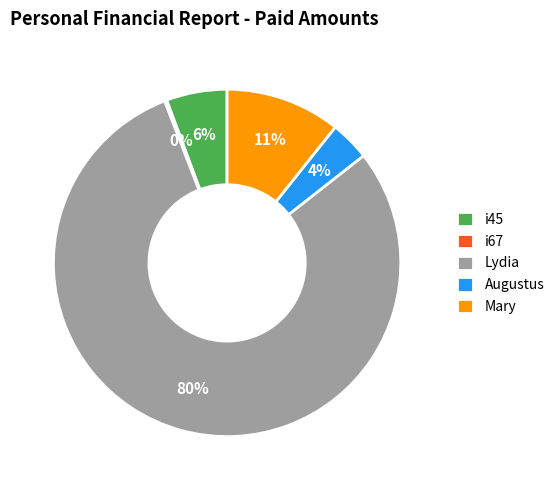

Is there a majority slice in this chart?

Yes